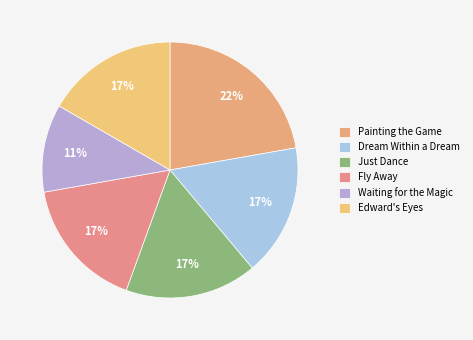

To the nearest percent, what is the average slice percentage?

17%